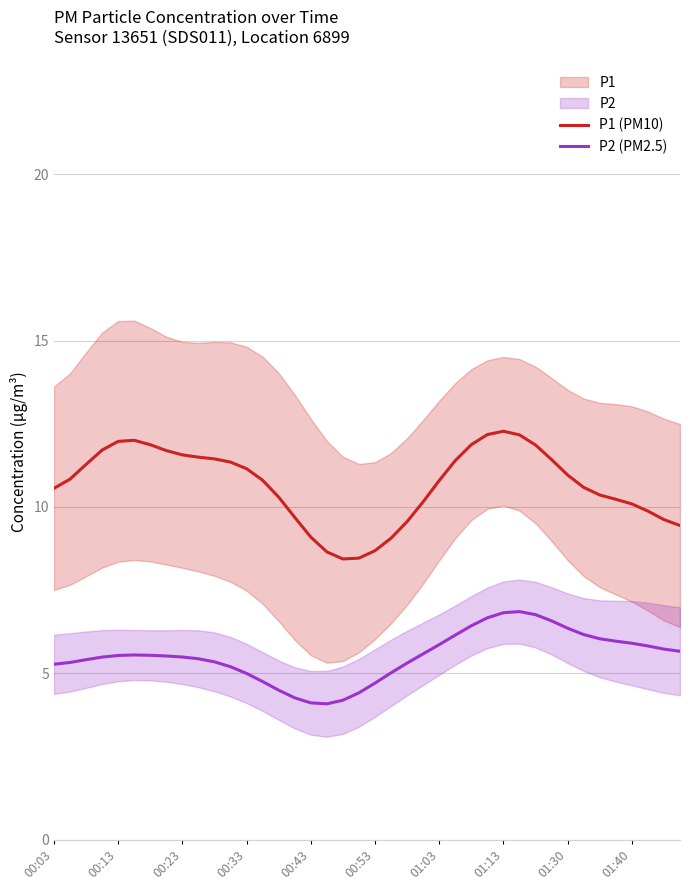

How many lines are shown in the chart?

2